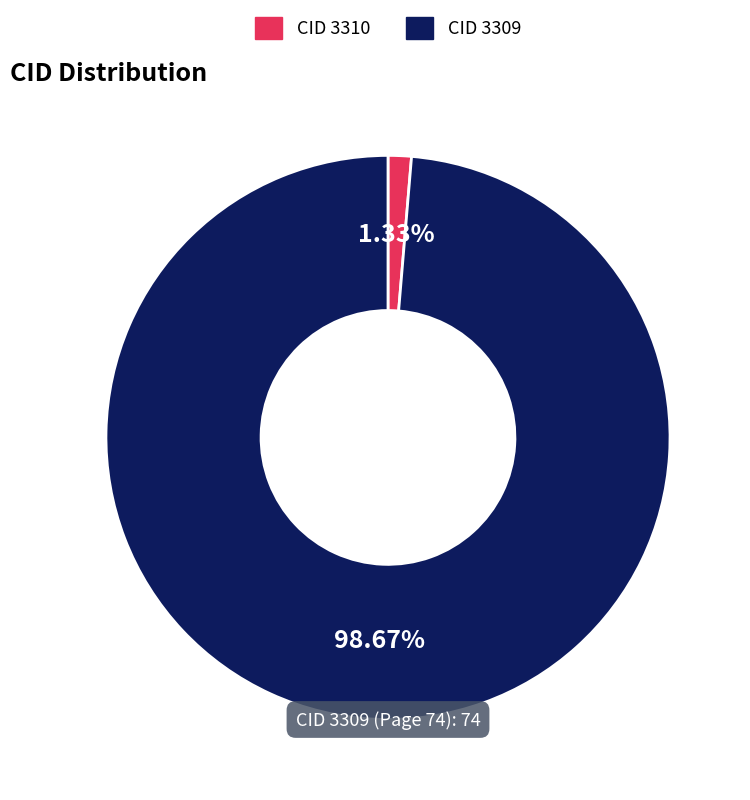

Which has a higher value, CID 3310 or CID 3309?

CID 3309